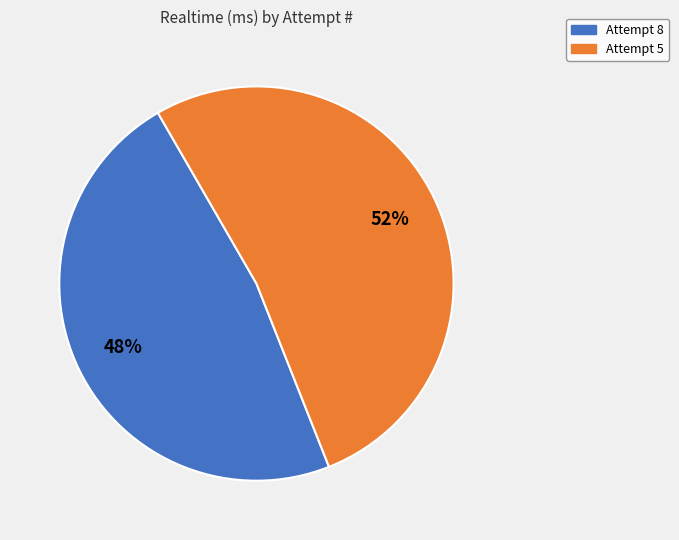

Which slice is the smallest?

Attempt 8